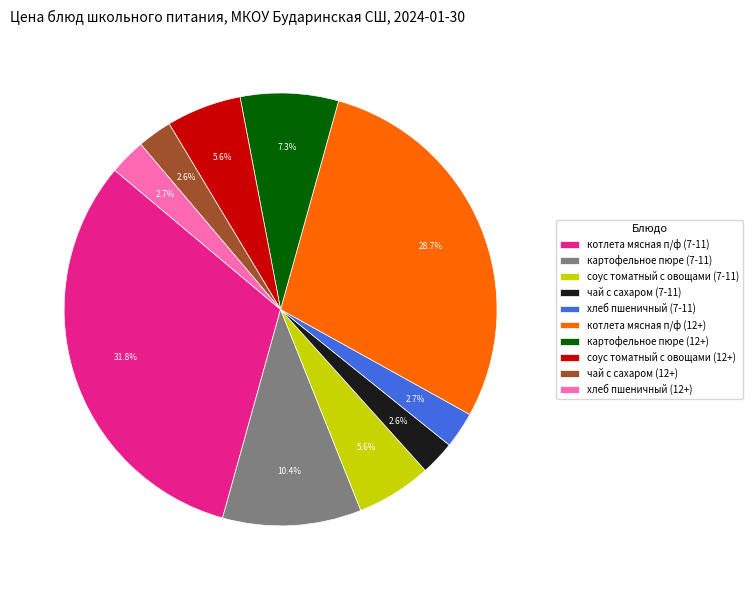

What percentage do соус томатный с овощами (7-11) and чай с сахаром (7-11) together represent?

8.2%